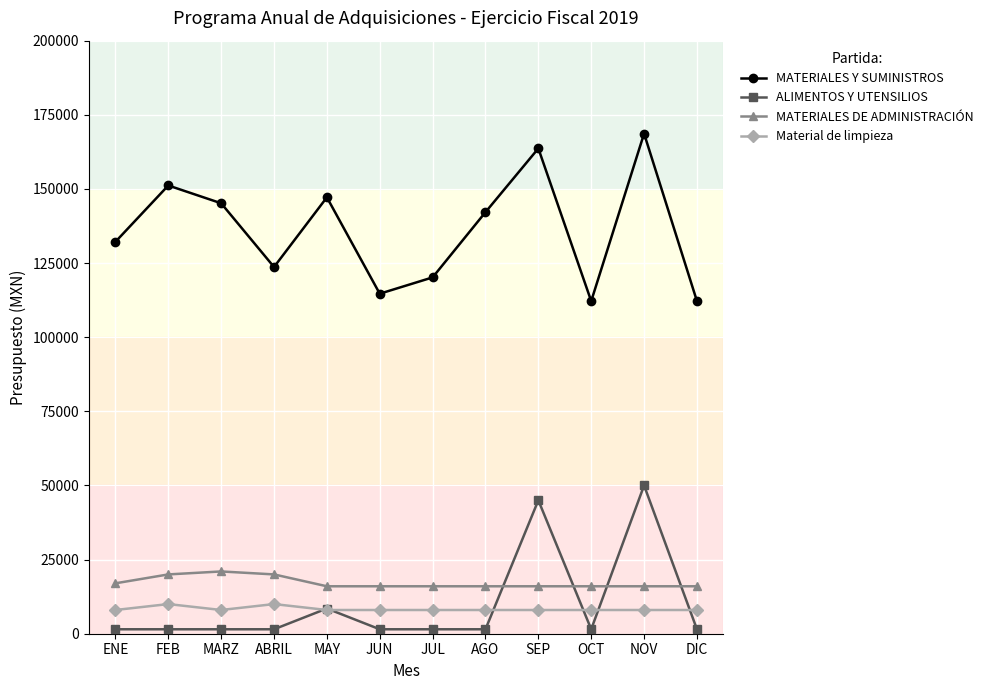

What are all the series names shown in the legend?

MATERIALES Y SUMINISTROS, ALIMENTOS Y UTENSILIOS, MATERIALES DE ADMINISTRACIÓN, Material de limpieza